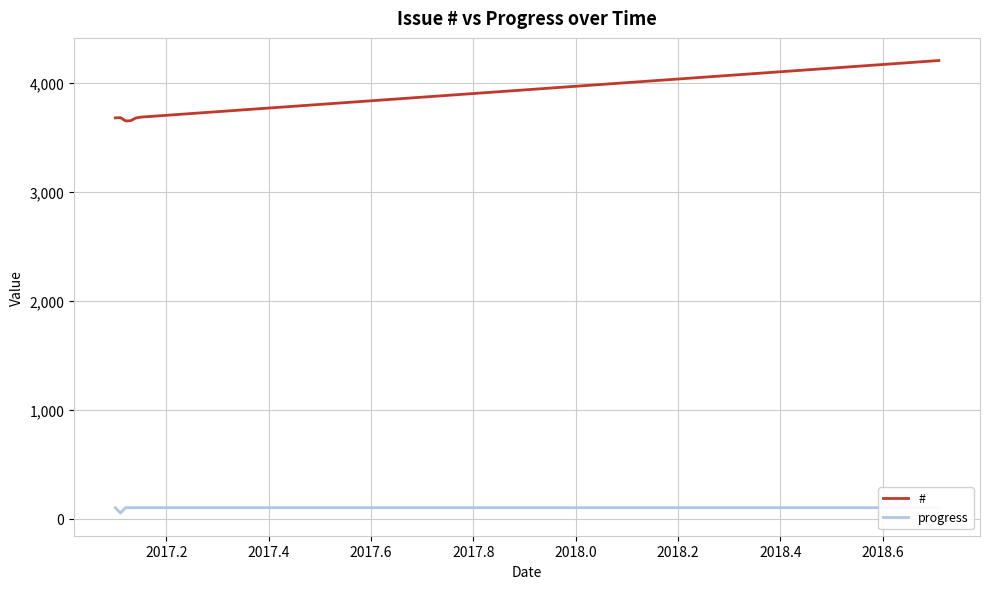

Reading left to right, list all the values displayed in this chart.

#: 3681	3683	3653	3655	3680	3688	4208
progress: 100	50	100	100	100	100	100